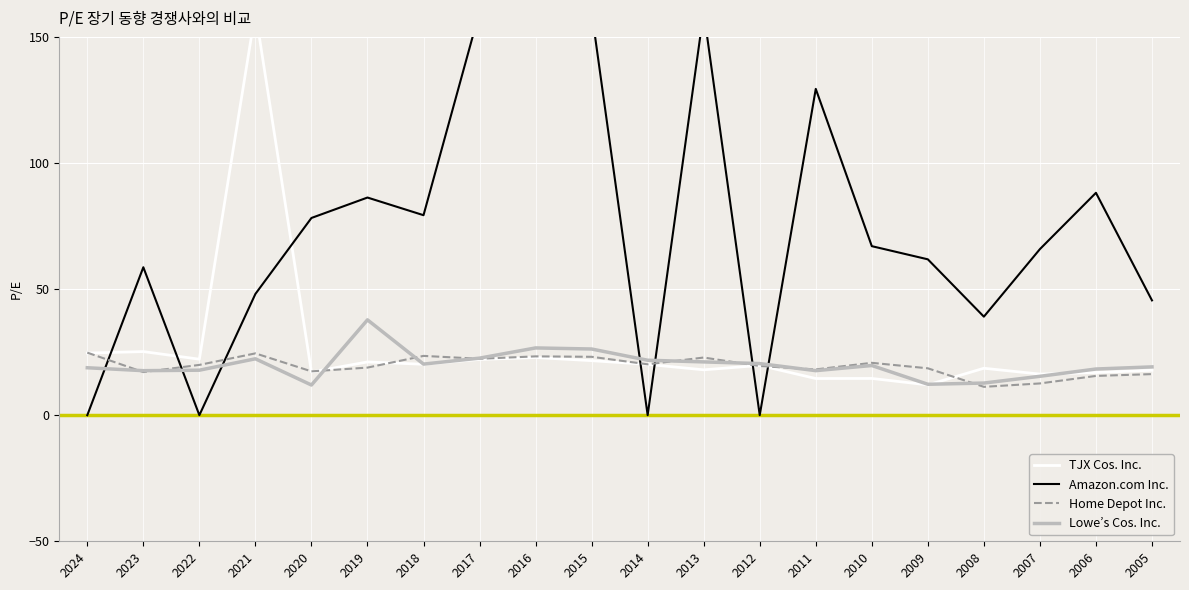

How many data points in TJX Cos. Inc. are above 20?

10